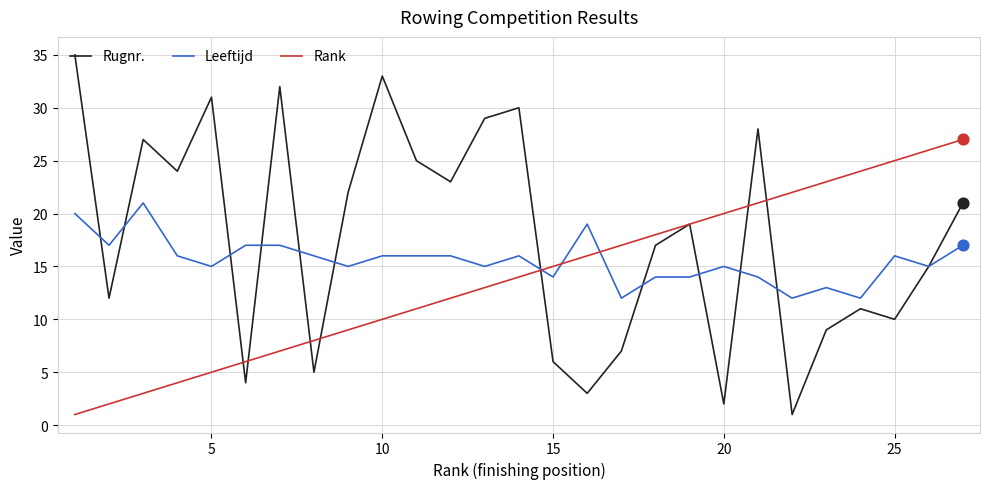

Which series has the largest range (max minus min)?

Rugnr.